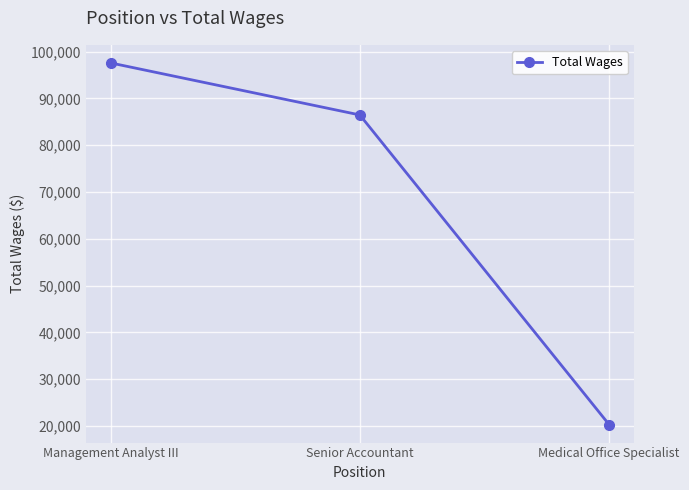

At which label is the value closest to 58958?

Senior Accountant